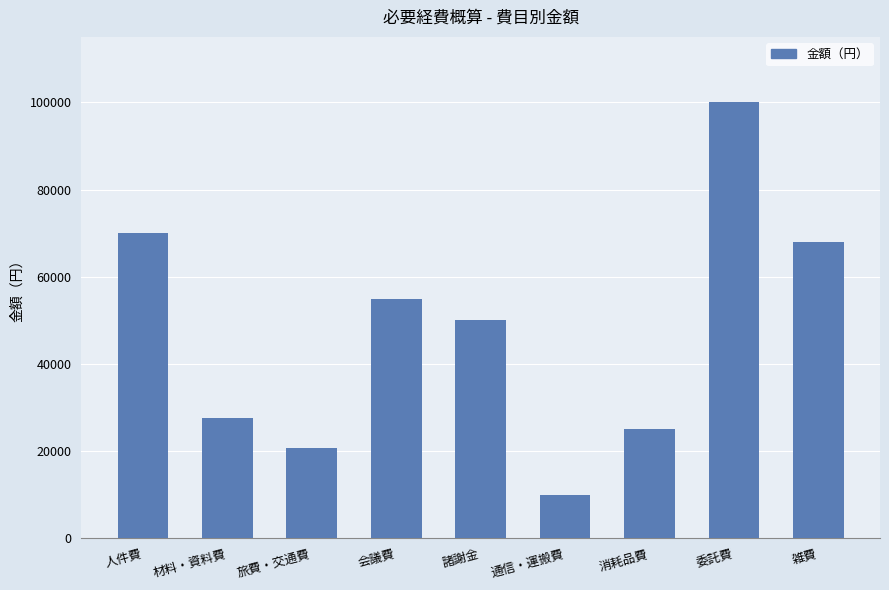

Which has a higher value, 材料・資料費 or 諸謝金?

諸謝金